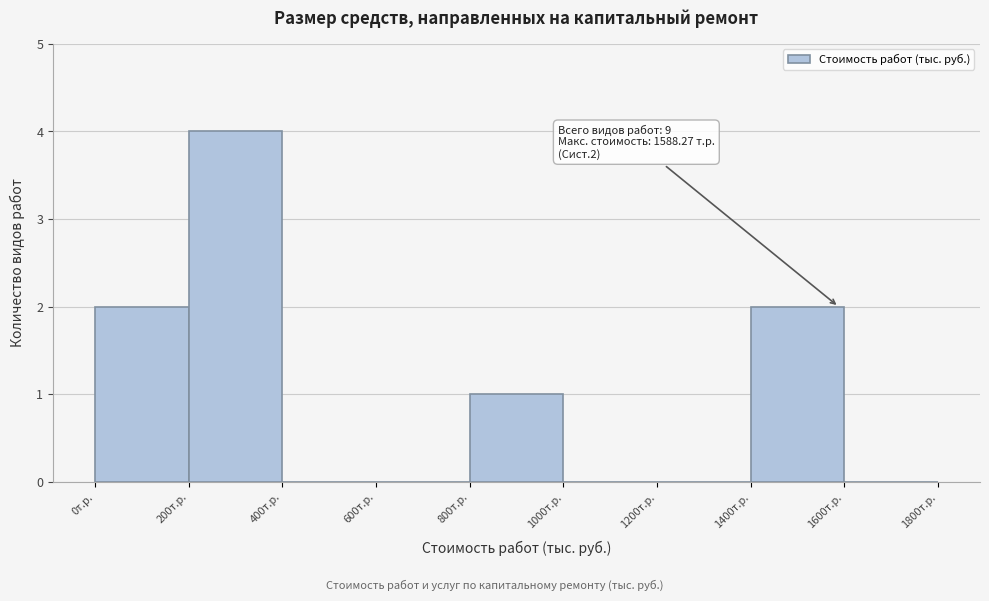

Which range on the x-axis has the tallest bar?

200 to 400